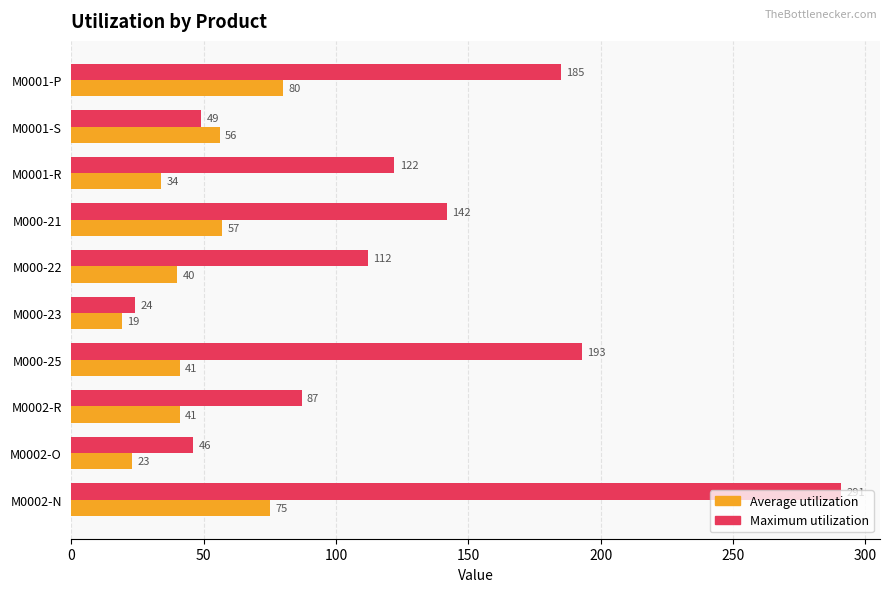

What is the difference between the maximum and minimum values in the Average utilization series?

61